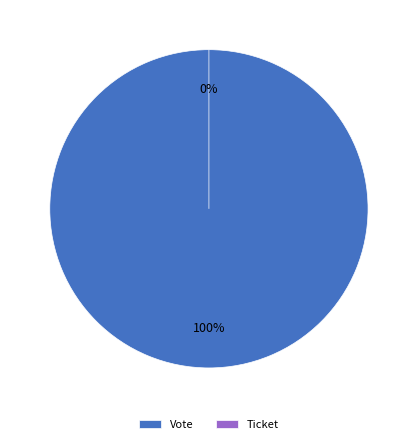

What percentage is the Vote slice, to the nearest percent?

100%